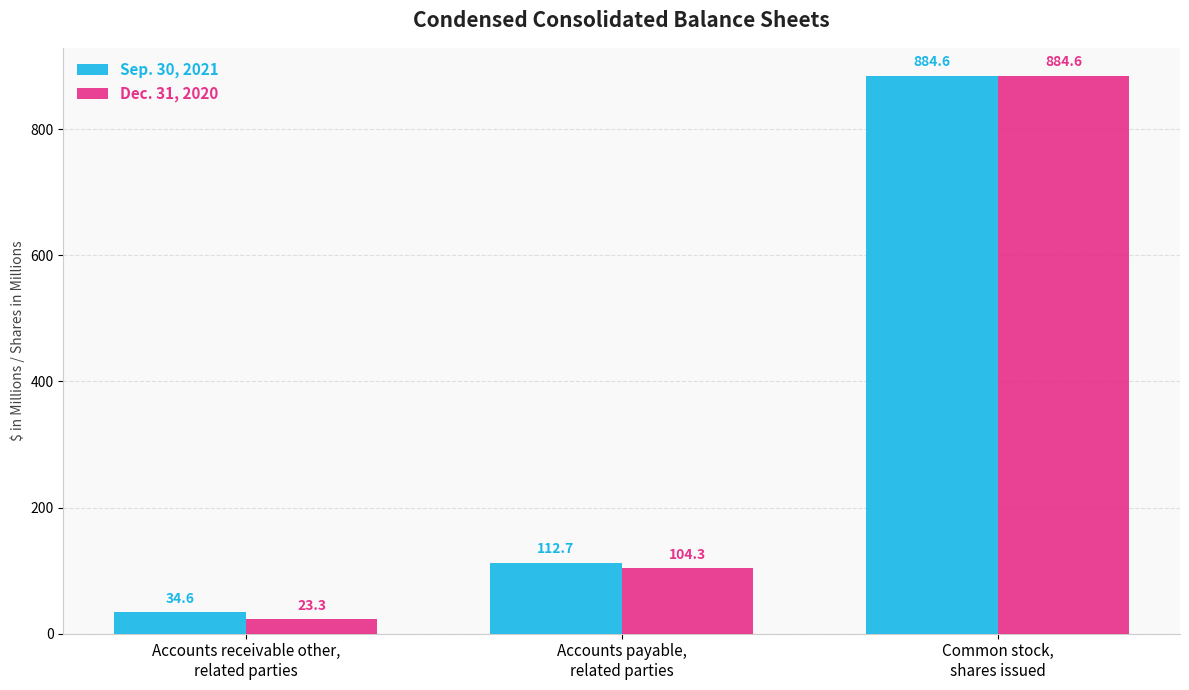

At which label is Sep. 30, 2021 closest to 459?

Accounts payable,
related parties